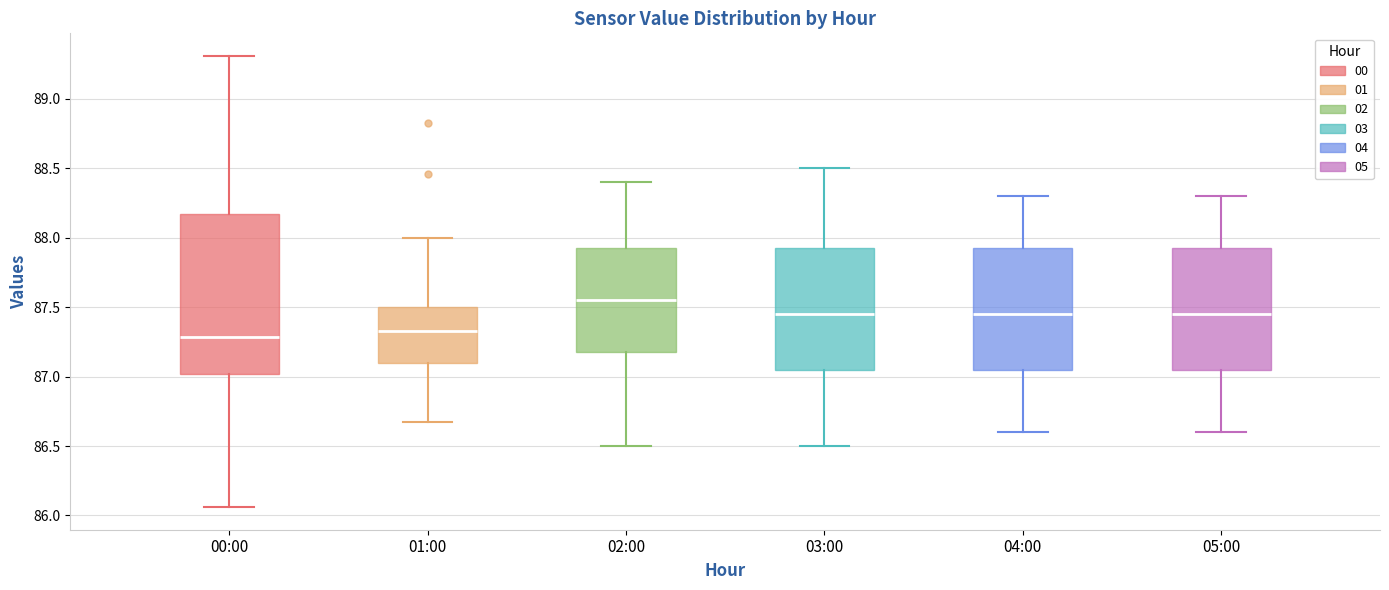

Reading left to right, transcribe this box plot: for each box, give where its median line is, the range the box spans, and where its two whiskers end, as read against the y-axis. The values are not printed on the chart, so give them approximately, as read against the axis.

00:00: median 87.30, box 87.00 to 88.15, whiskers 86.05 to 89.30
01:00: median 87.35, box 87.10 to 87.50, whiskers 86.65 to 88.00
02:00: median 87.55, box 87.20 to 87.95, whiskers 86.50 to 88.40
03:00: median 87.45, box 87.05 to 87.95, whiskers 86.50 to 88.50
04:00: median 87.45, box 87.05 to 87.95, whiskers 86.60 to 88.30
05:00: median 87.45, box 87.05 to 87.95, whiskers 86.60 to 88.30